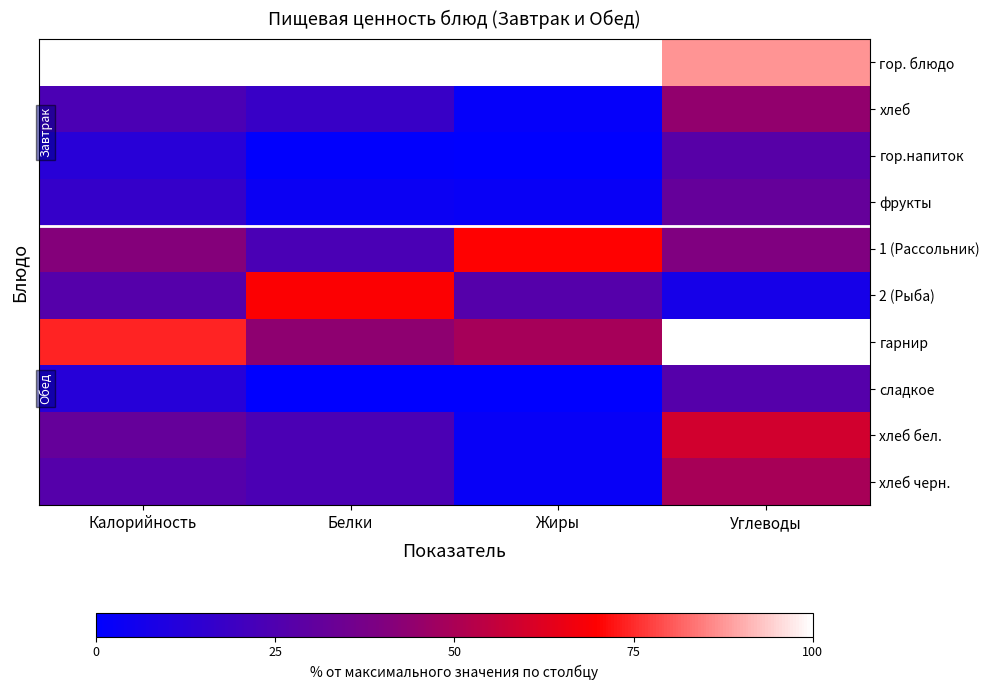

Rank the series at Белки from highest to lowest value.

гор. блюдо, 2 (Рыба), гарнир, хлеб бел., хлеб черн., 1 (Рассольник), хлеб, фрукты, гор.напиток, сладкое